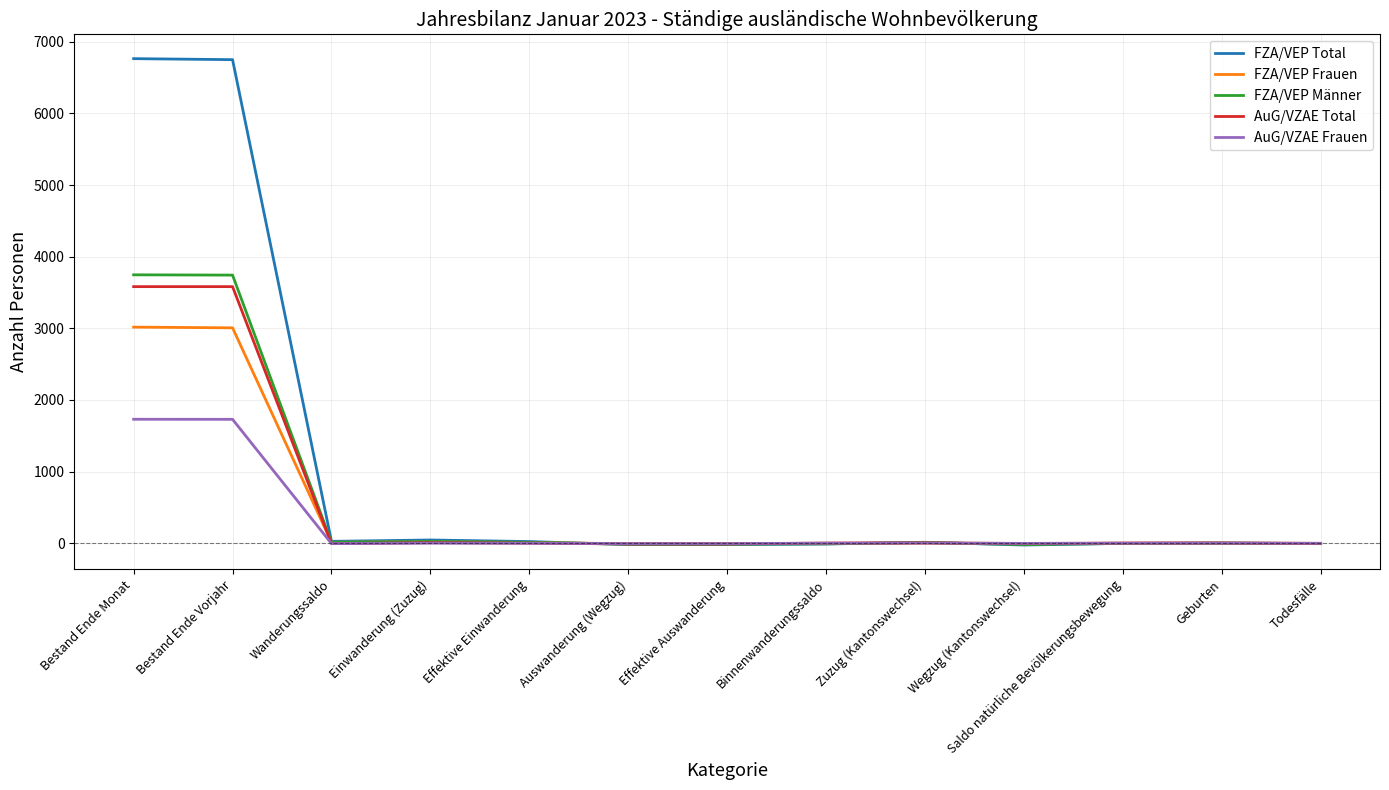

What is the sum of the FZA/VEP Männer values at Effektive Einwanderung and Geburten?

14